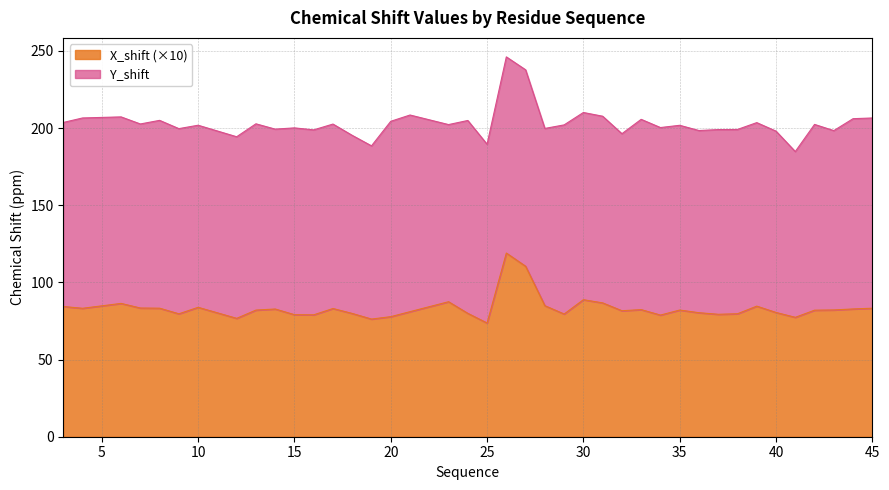

What is the maximum value for X_shift (×10)?

119.0